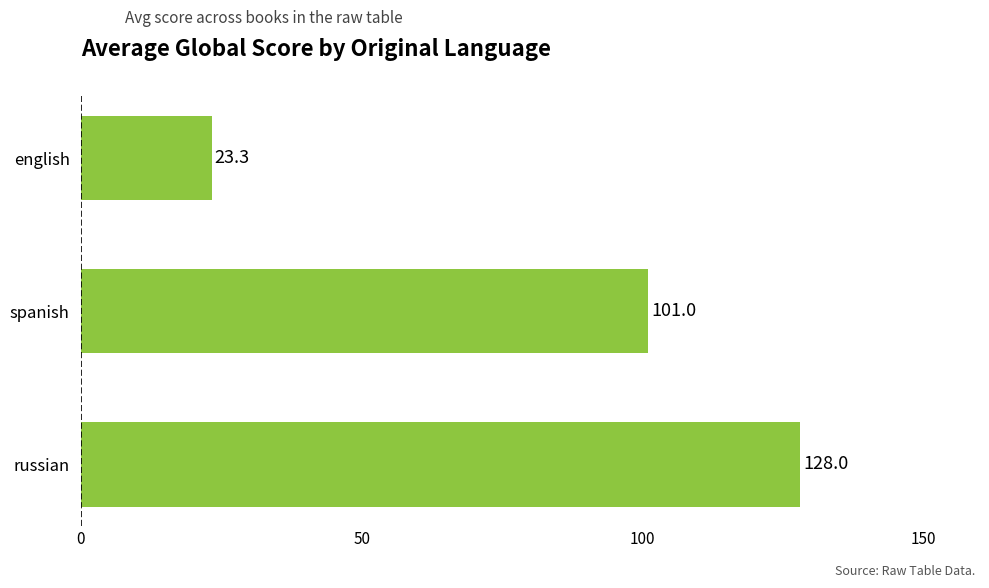

Reading bottom to top, transcribe all the data shown in this chart.

russian=128.0	spanish=101.0	english=23.3